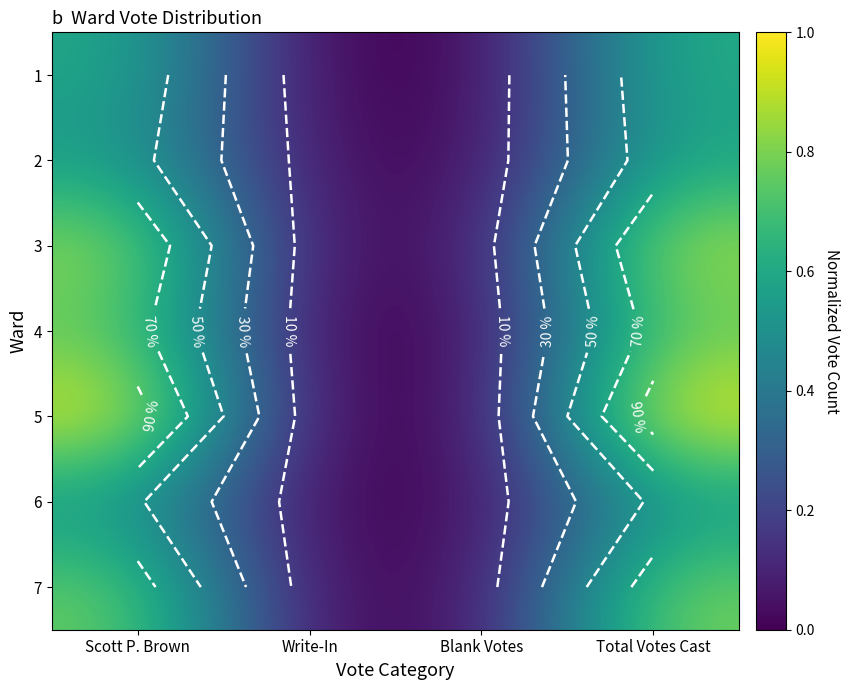

Rank the series at Total Votes Cast from highest to lowest value.

5, 3, 7, 4, 1, 2, 6